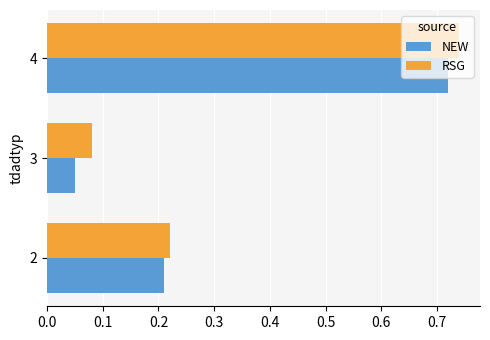

What is the sum of all NEW values?

1.0